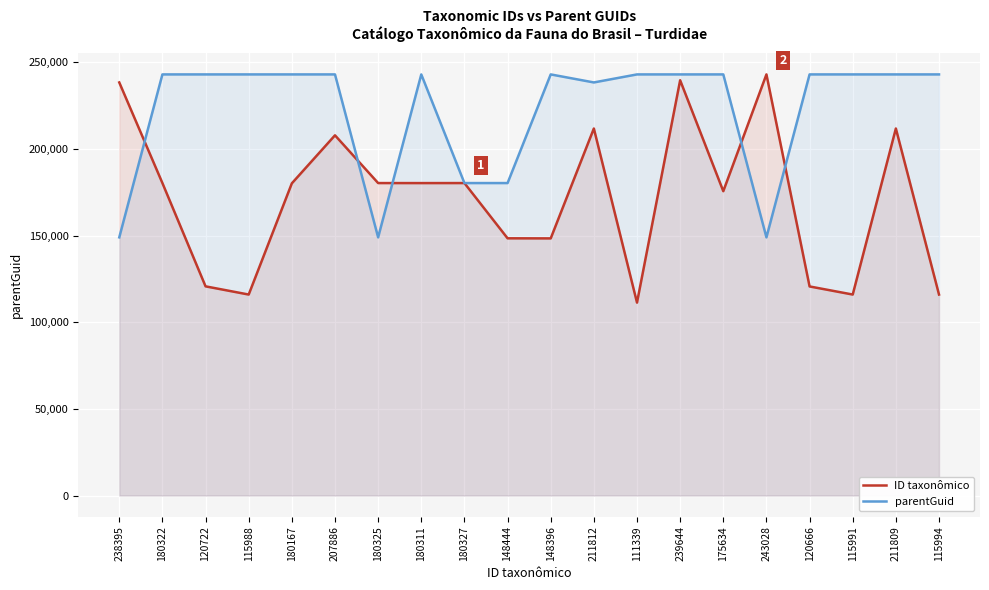

Does the chart display data point markers on the line(s)?

No